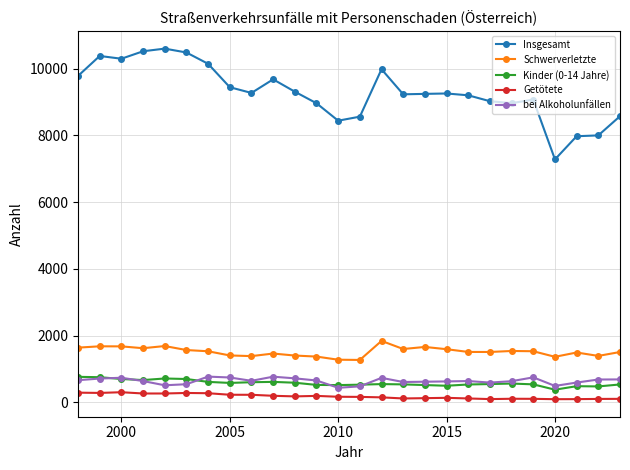

Which series has the largest total across all categories?

Insgesamt